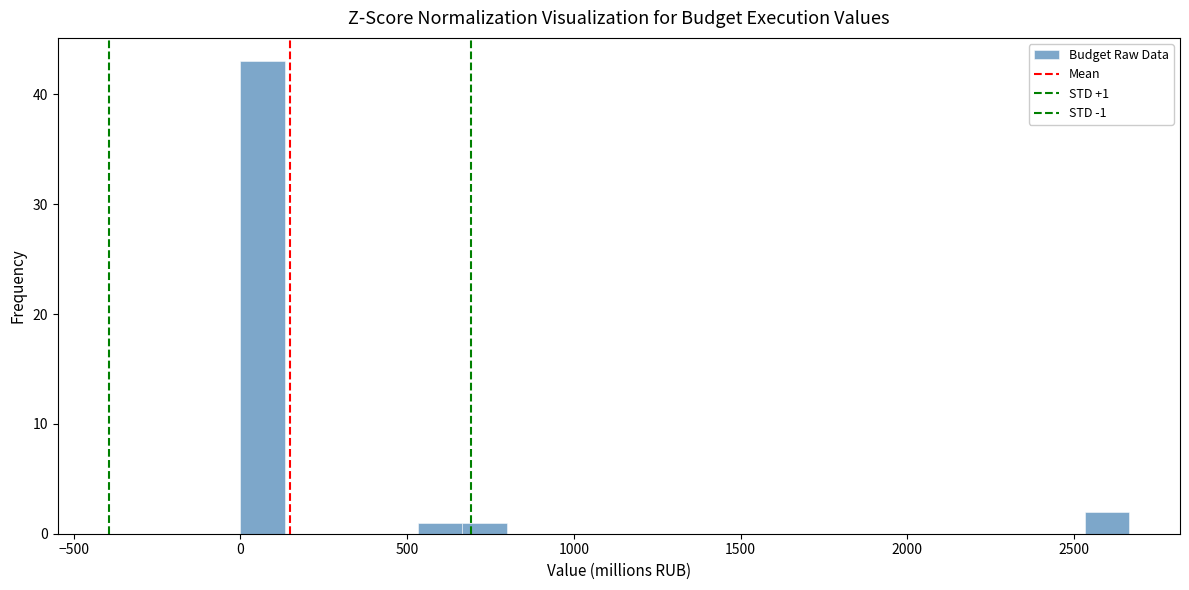

Around what value on the x-axis is the tallest bar? Give the approximate position of its centre, as read against the axis.

50